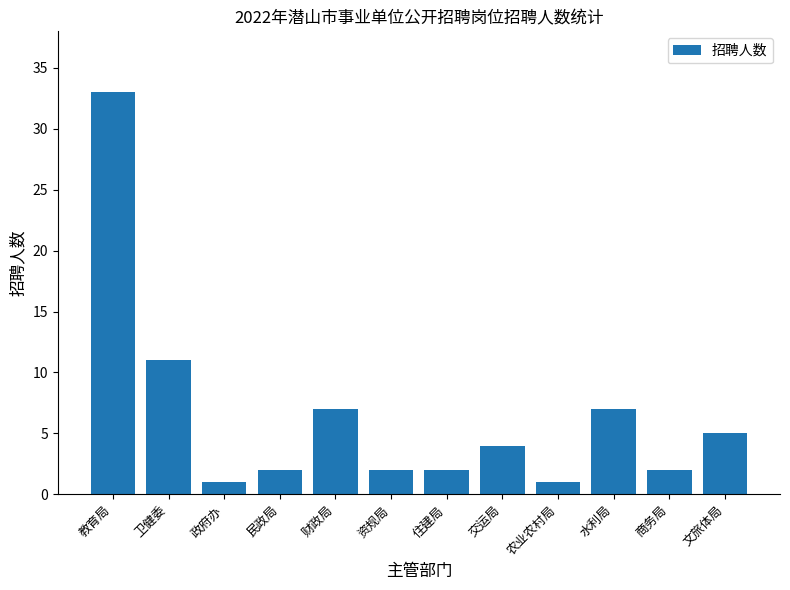

What is the difference between the maximum and minimum values?

32